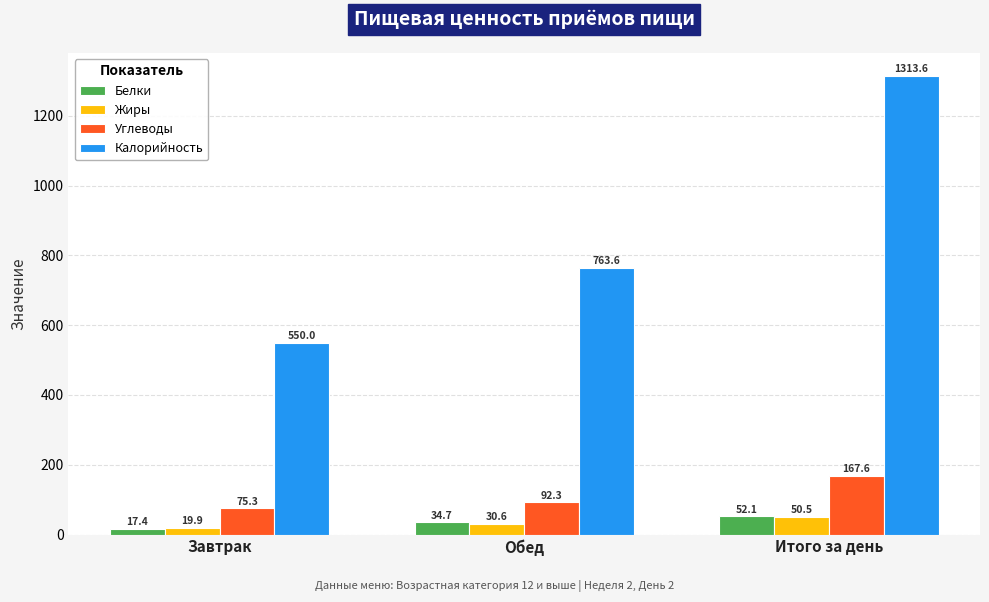

The value of Калорийность at Обед is 763.6. True or false?

True